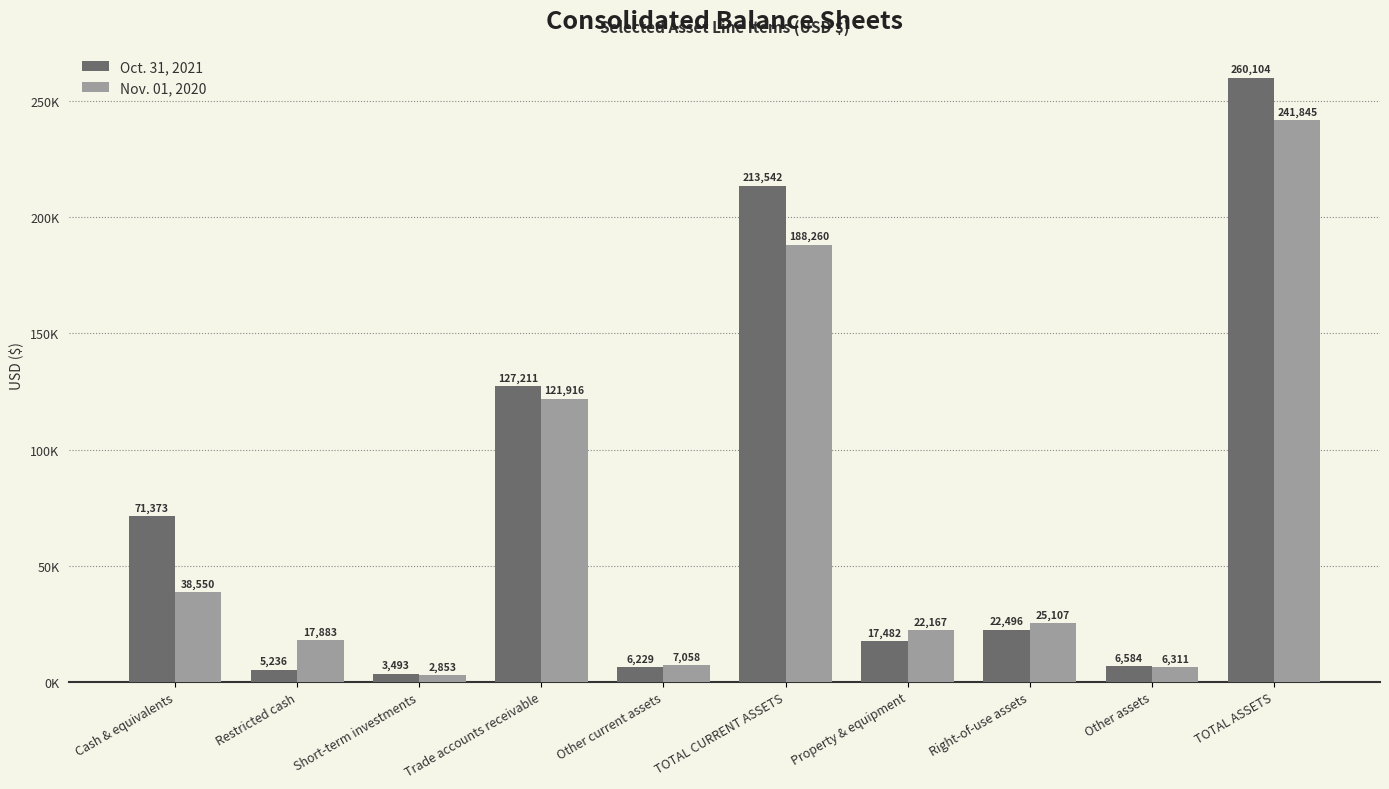

Reading left to right, extract all data points from this chart.

Oct. 31, 2021: Cash & equivalents=71373	Restricted cash=5236	Short-term investments=3493	Trade accounts receivable=127211	Other current assets=6229	TOTAL CURRENT ASSETS=213542	Property & equipment=17482	Right-of-use assets=22496	Other assets=6584	TOTAL ASSETS=260104
Nov. 01, 2020: Cash & equivalents=38550	Restricted cash=17883	Short-term investments=2853	Trade accounts receivable=121916	Other current assets=7058	TOTAL CURRENT ASSETS=188260	Property & equipment=22167	Right-of-use assets=25107	Other assets=6311	TOTAL ASSETS=241845